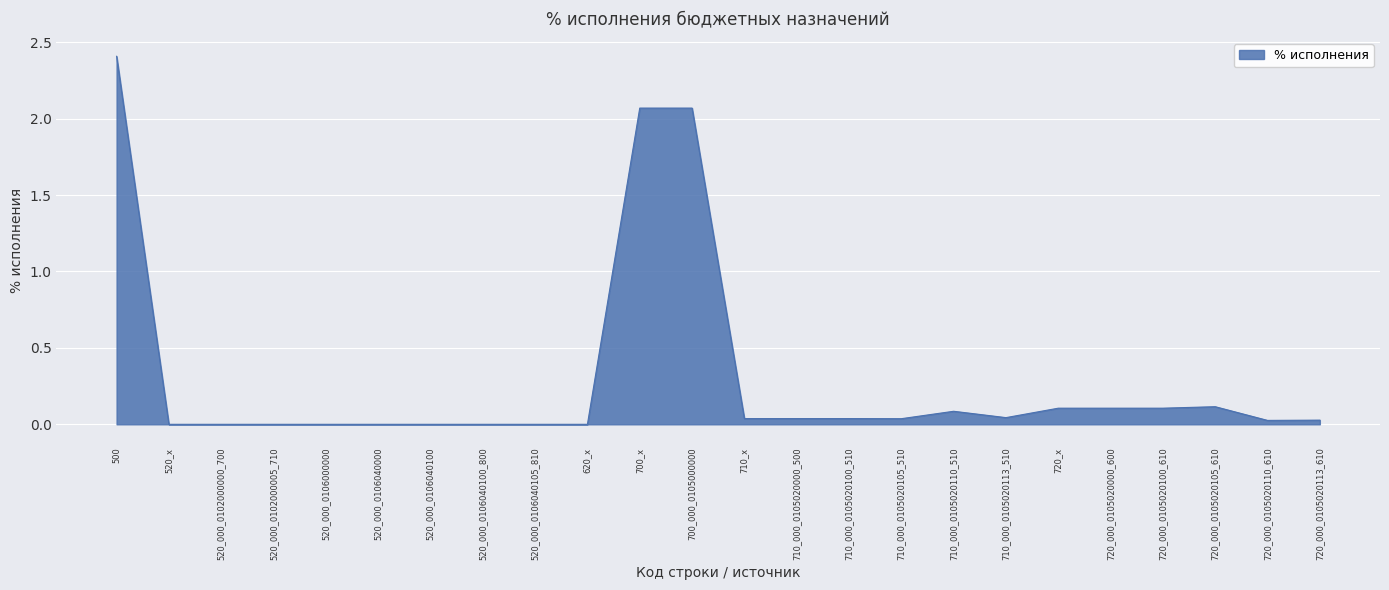

The chart shows a value of 0.1 at 720_000_0105020105_610. True or false?

True